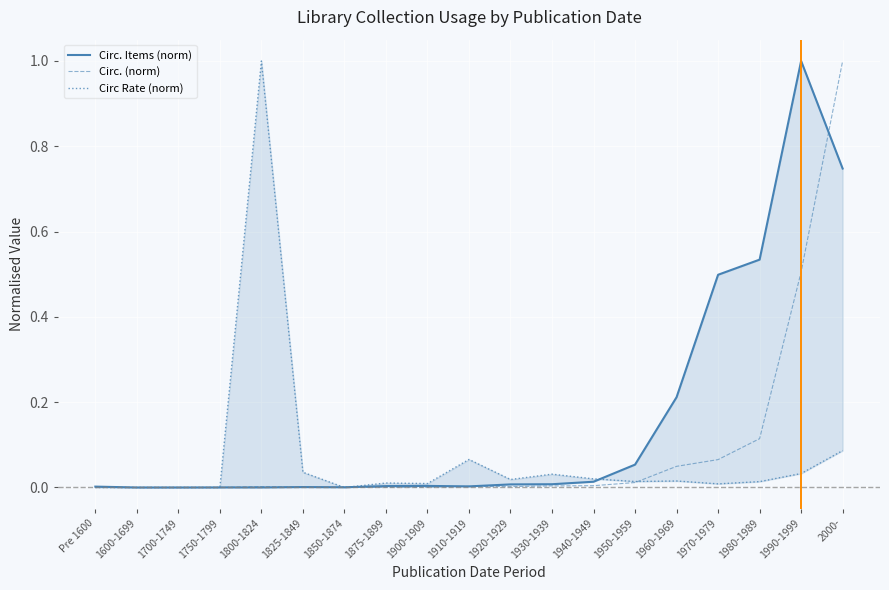

How many lines are shown in the chart?

3